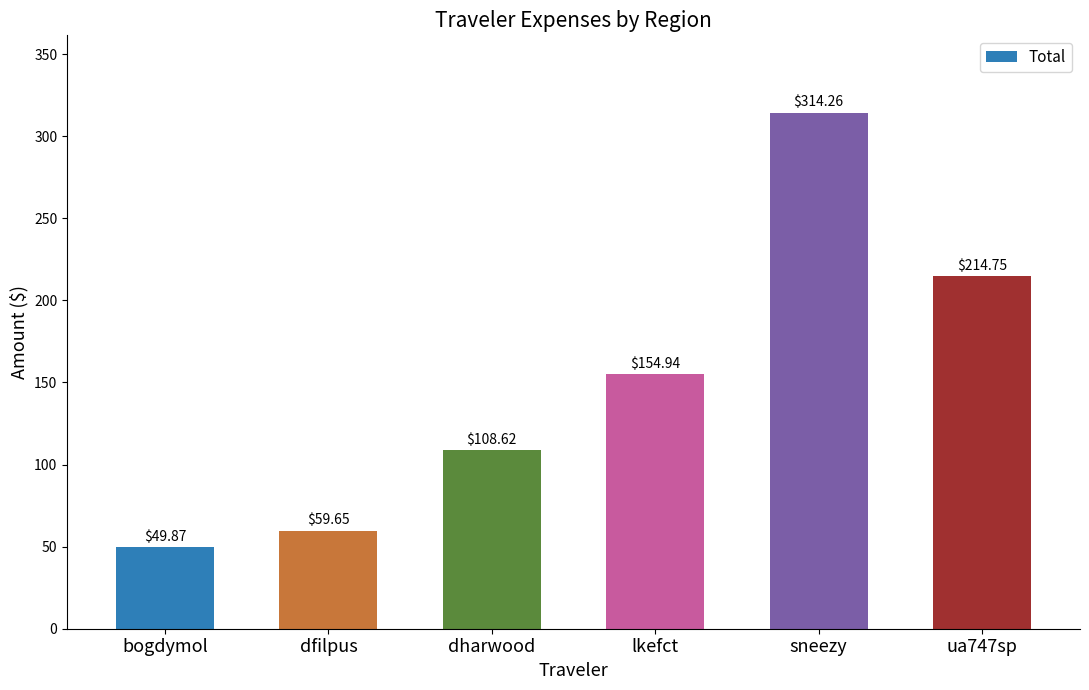

What is the difference between the maximum and second lowest values?

254.6